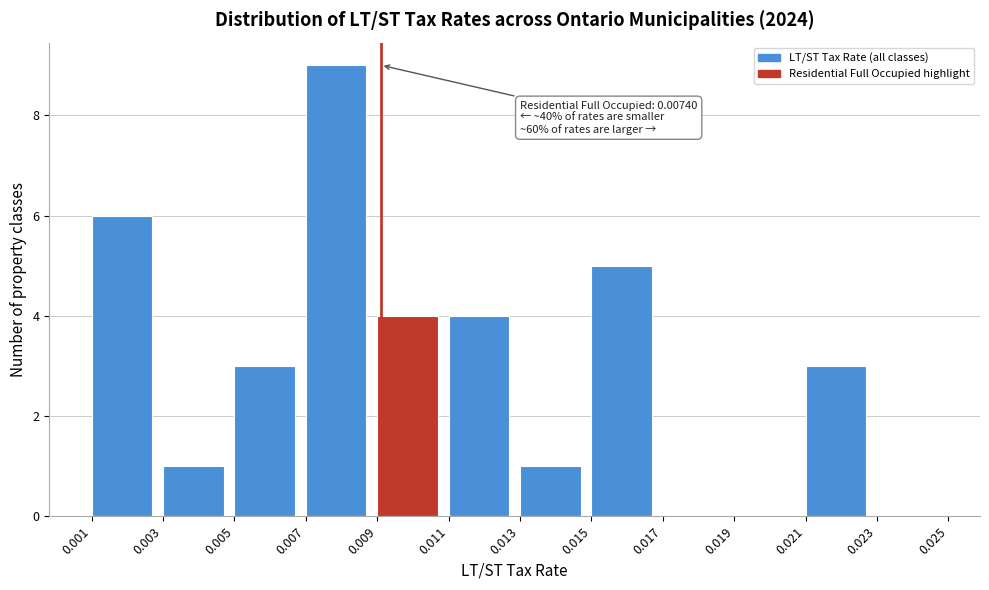

Over which range of the x-axis is the bar tallest?

0.007 to 0.009